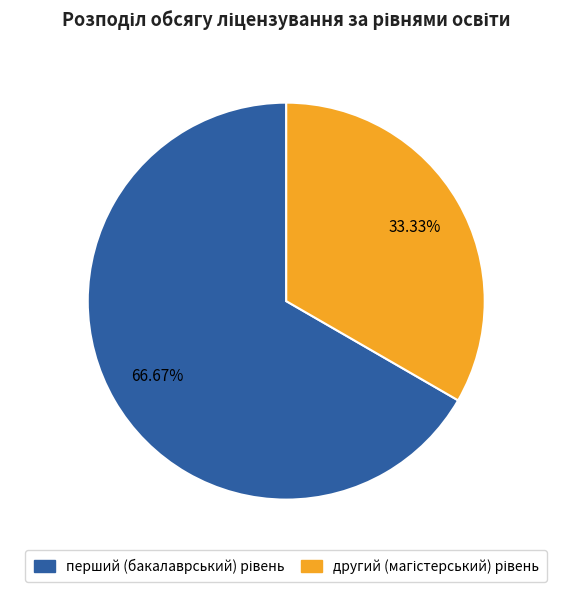

Does any single category account for the majority?

Yes